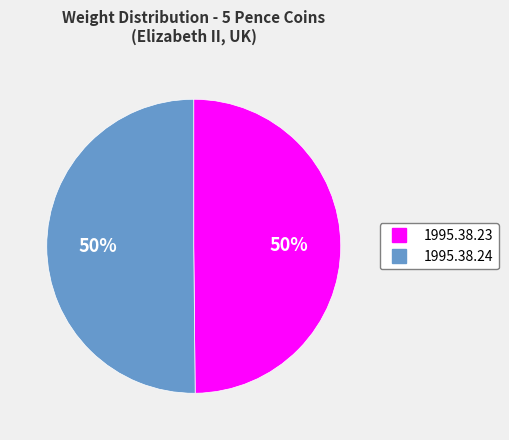

What is the ratio of the value at 1995.38.24 to the value at 1995.38.23?

1.0